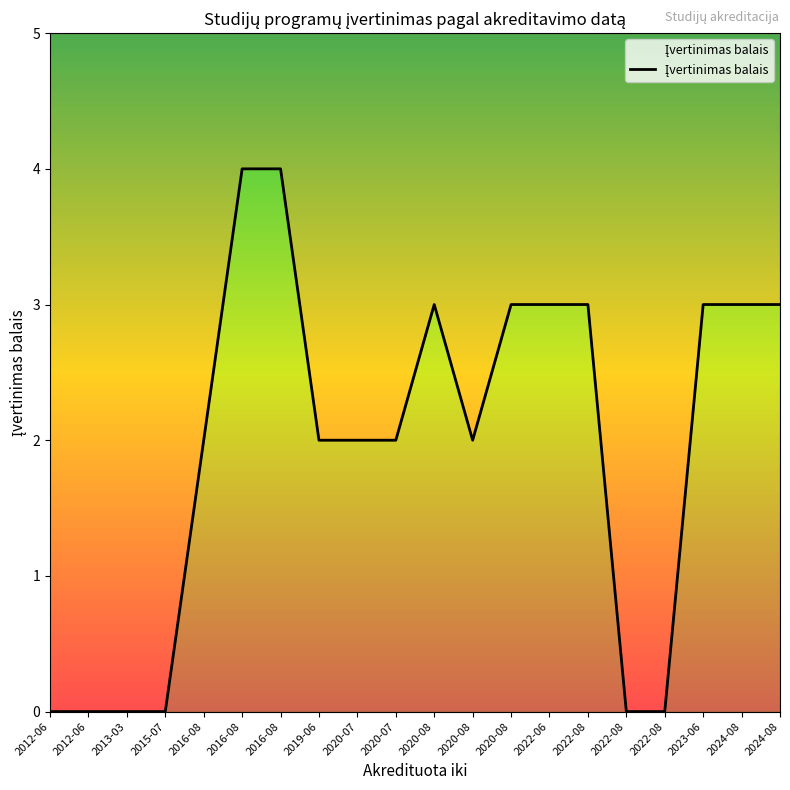

How many values are below 2?

6